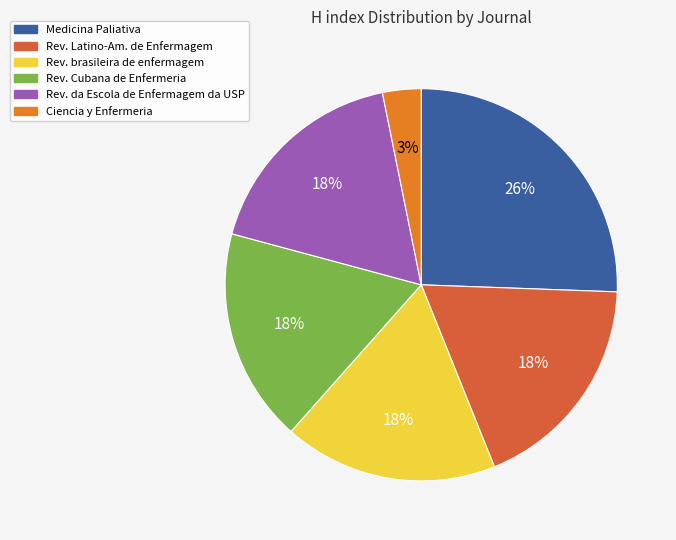

To the nearest percent, what is the average slice percentage?

17%